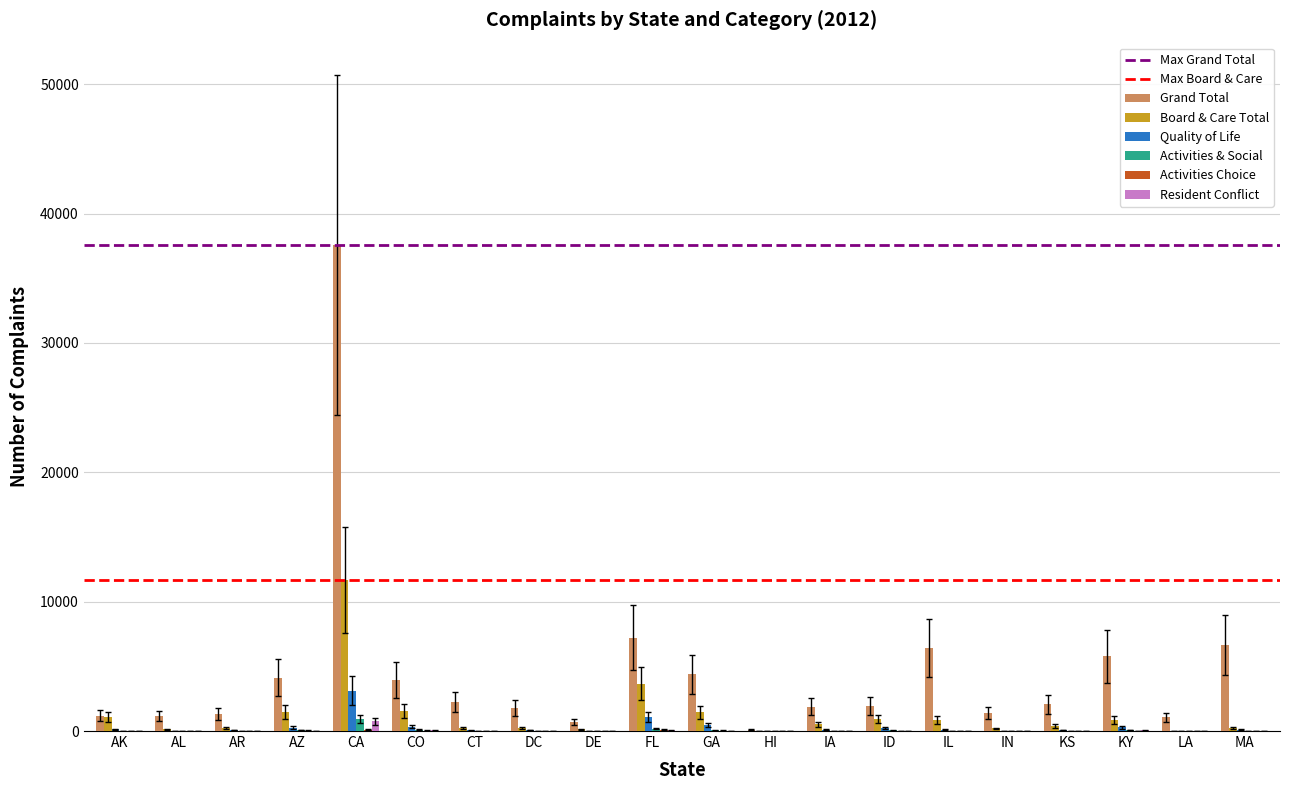

How many groups of bars are there?

20